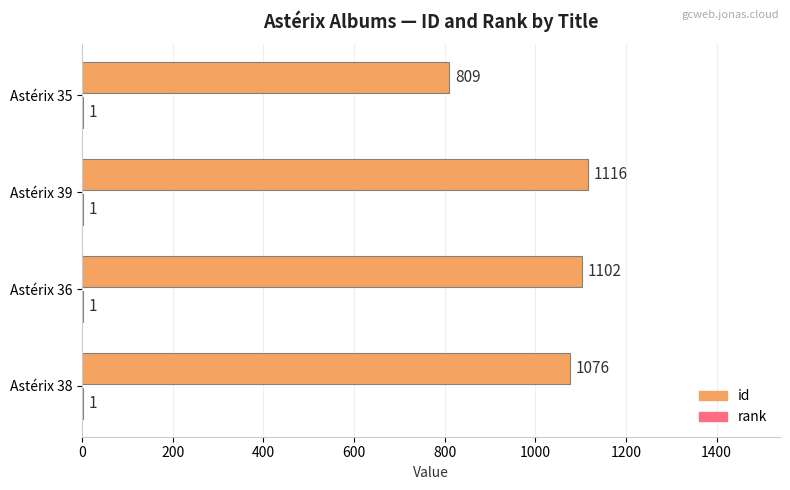

The id series shows 1102 at Astérix 36. True or false?

True